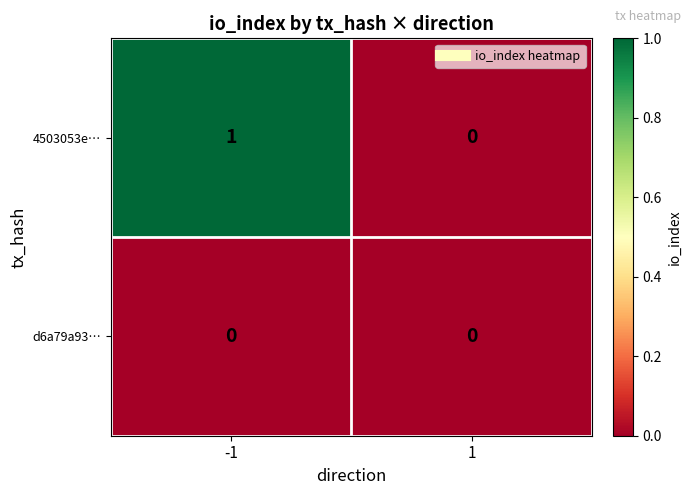

At -1, list the series in order from largest to smallest.

4503053e…, d6a79a93…